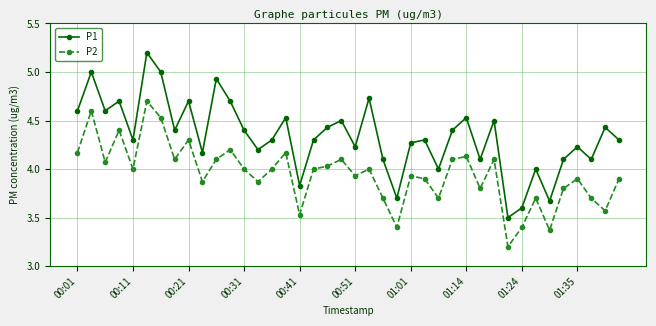

In P1, how many points are lower than both neighbors (excluding endpoints)?

13